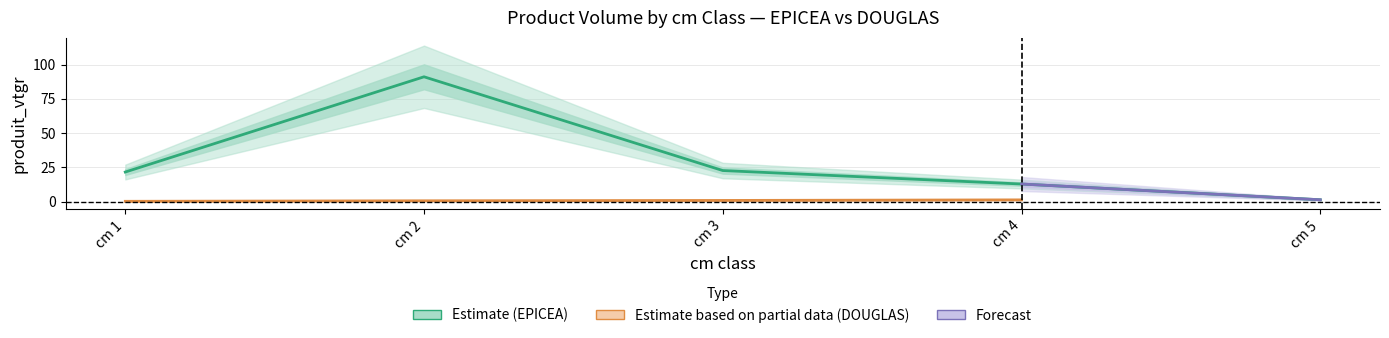

Where is the data nearest to the value 46?

cm 3